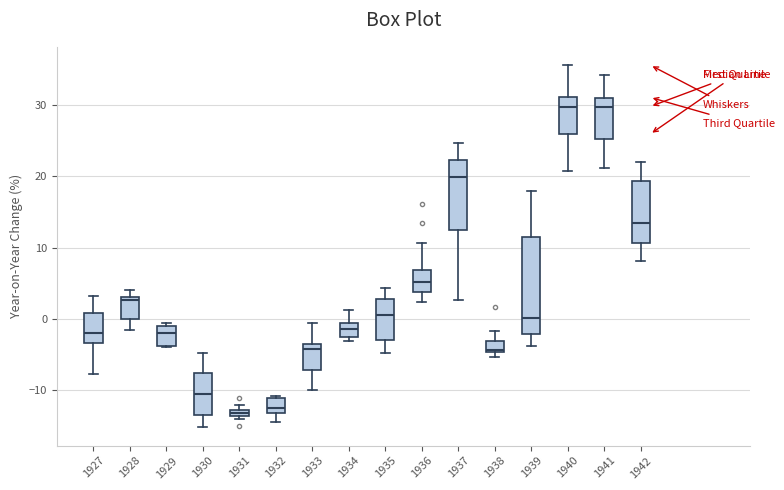

Comparing the boxes themselves (not the whiskers), which one is the tallest?

1939